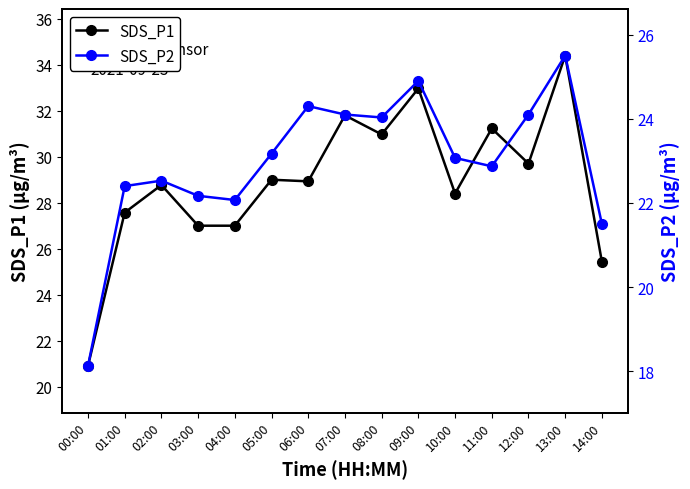

How many data points in SDS_P2 are above 23?

8